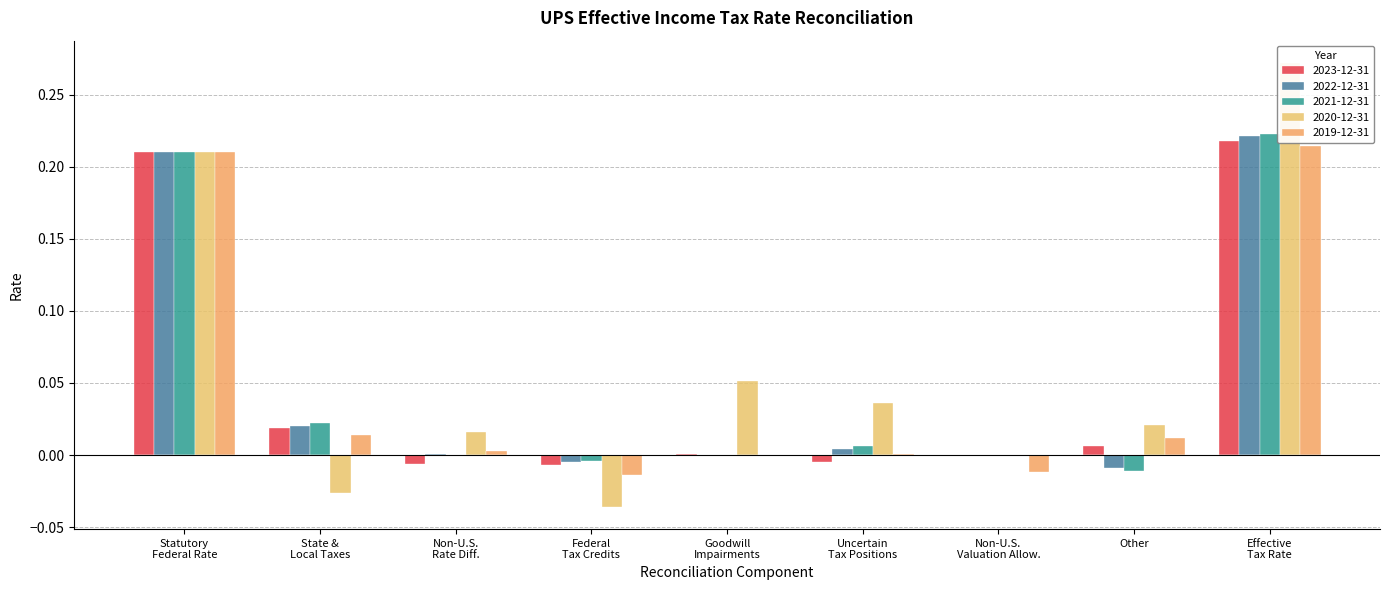

What is the difference between the 2023-12-31 values at Statutory Federal Rate and Non-U.S. Valuation Allow.?

0.2